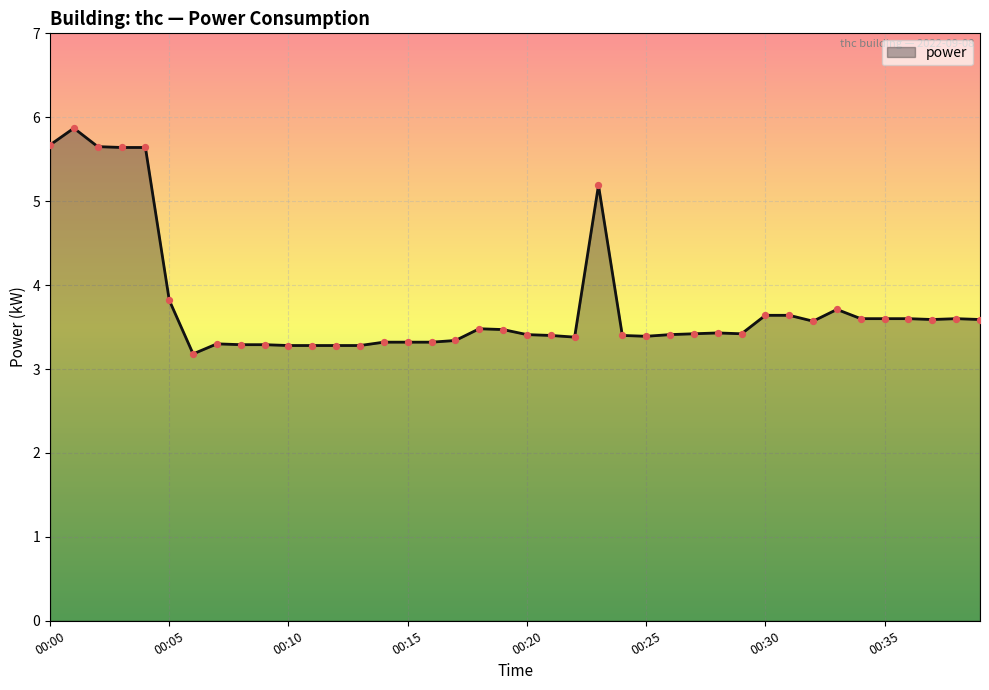

What is the minimum value shown in the chart?

3.2